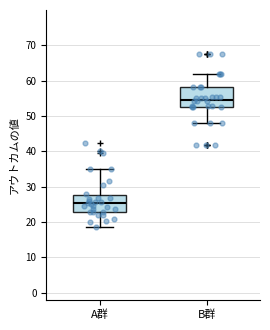

Where does the upper whisker of the box for A群 end on the y-axis? The values are not printed on the chart, so give them approximately, as read against the axis.

35